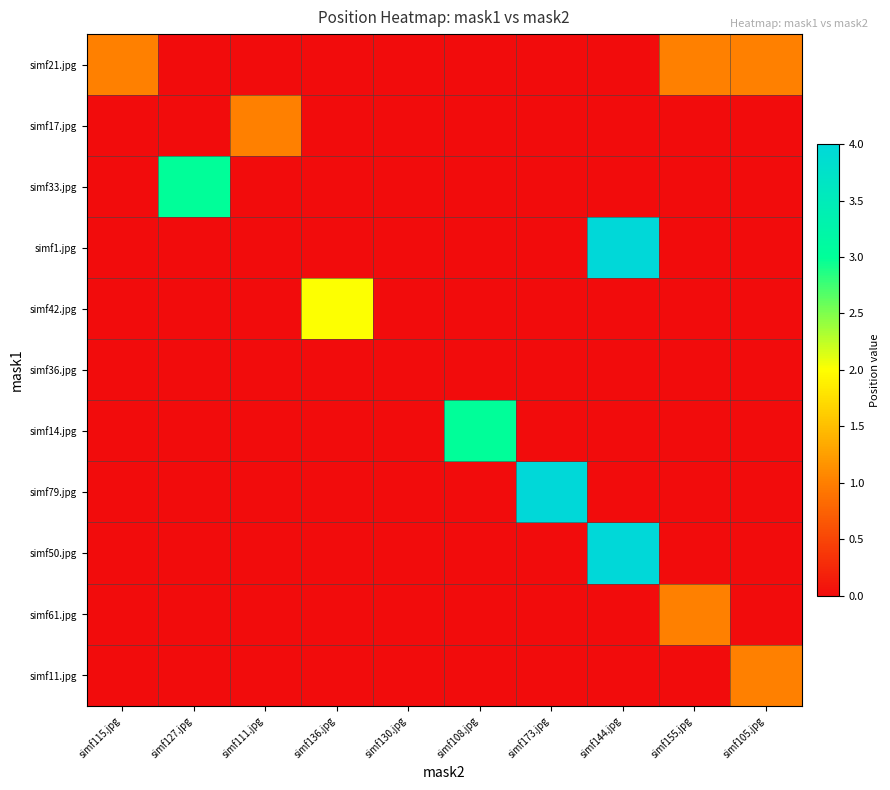

Which series changed the most between simf144.jpg and simf105.jpg?

simf1.jpg